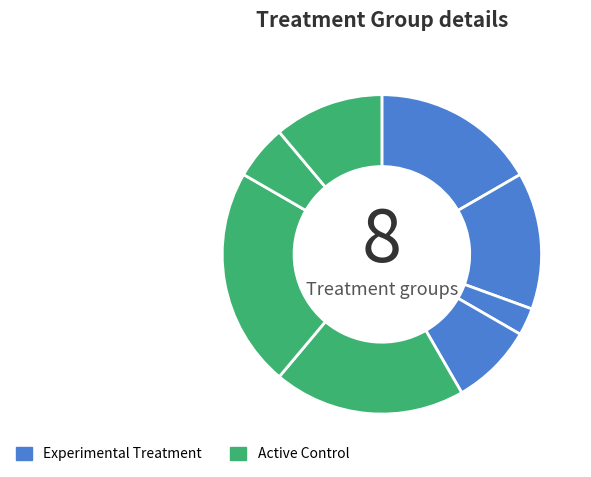

Count the number of slices in the pie.

8